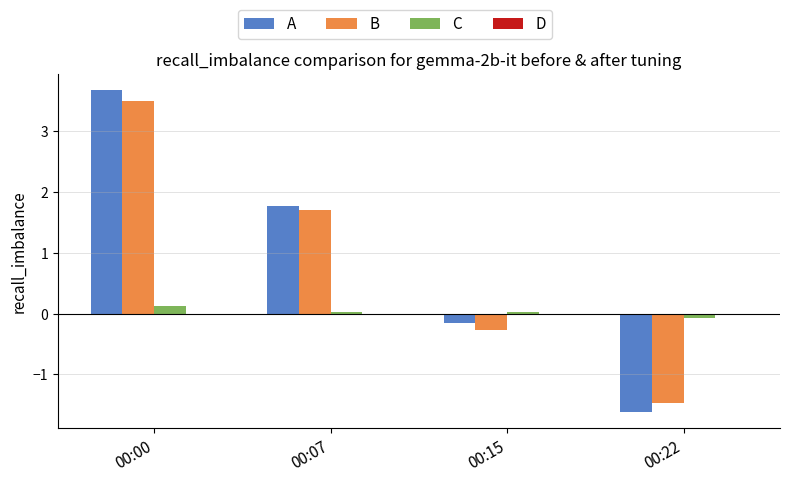

Which category has the highest value in the B series?

00:00